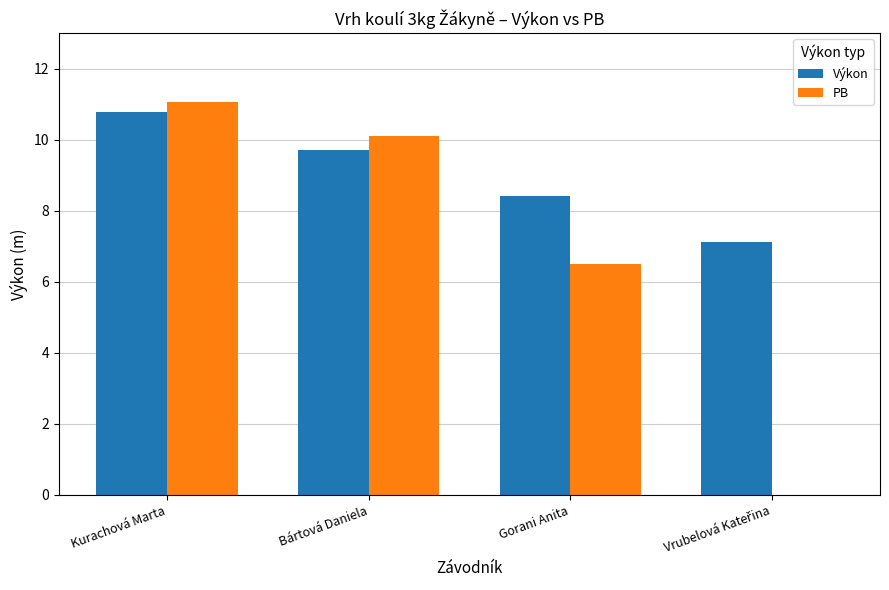

Which series changed the most between Kurachová Marta and Bártová Daniela?

Výkon